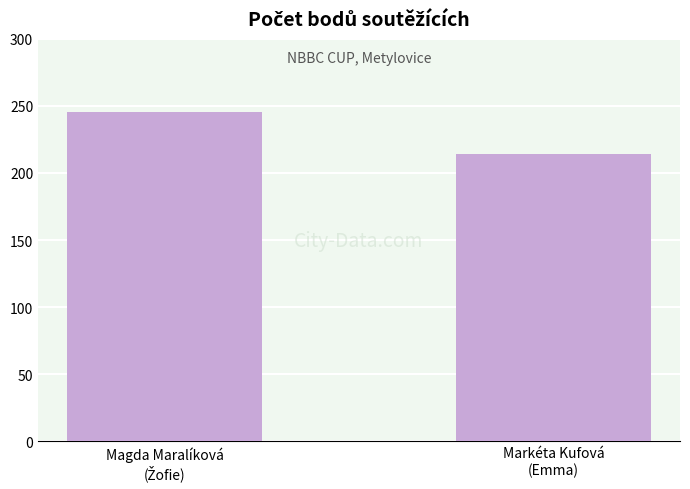

What is the value of the 2nd bar from the left?

214.5